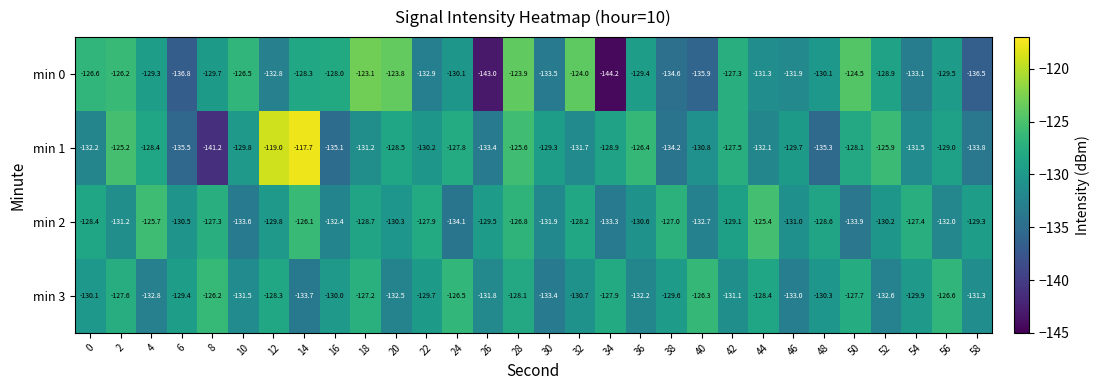

Which series has the largest range (max minus min)?

min 1